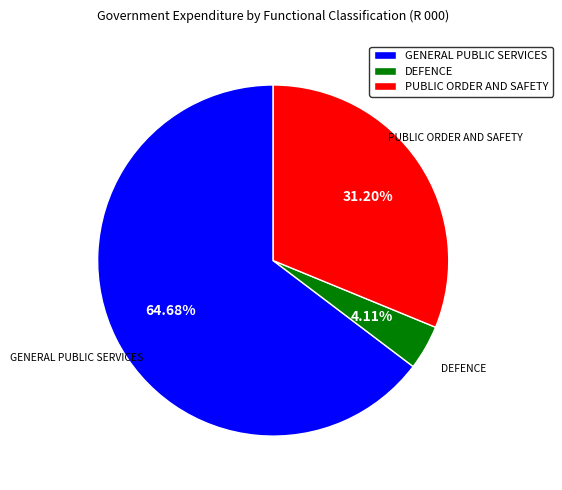

Which category has the biggest portion of the pie?

GENERAL PUBLIC SERVICES